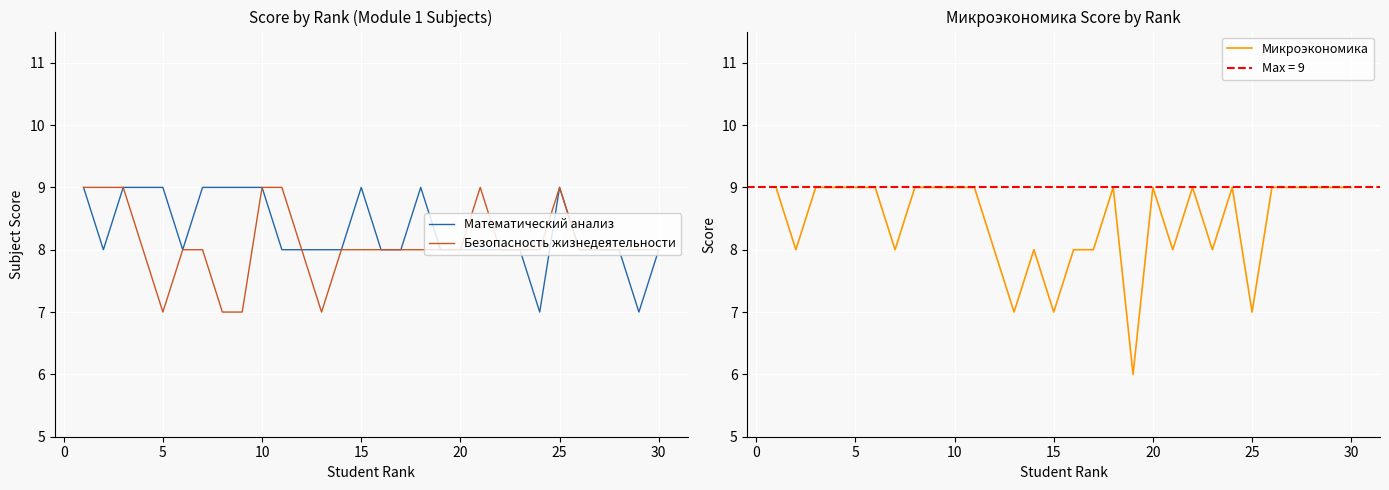

Which series has the largest total across all categories?

Микроэкономика